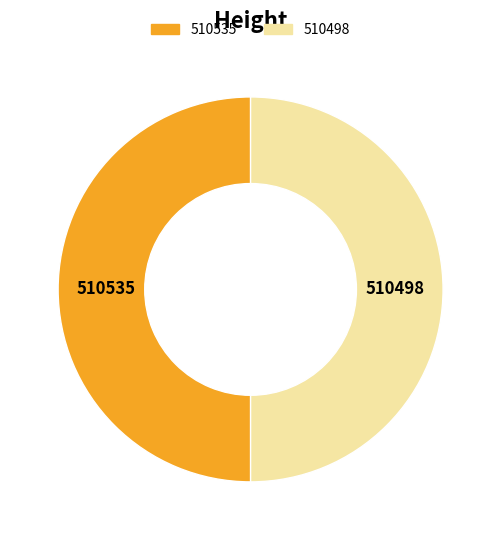

True or false: 510498 accounts for 65% of the total.

False